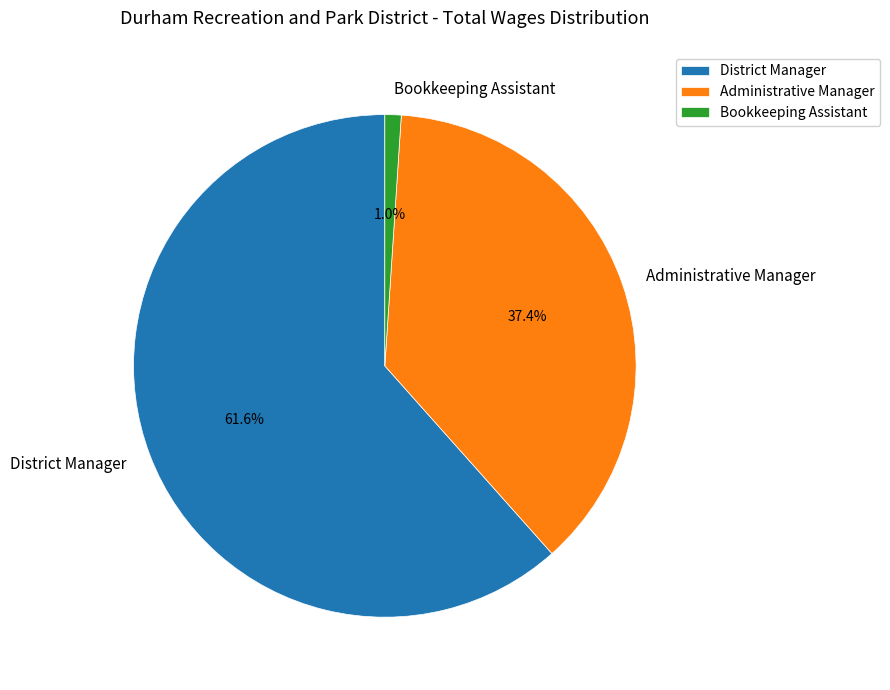

Which slice is the smallest?

Bookkeeping Assistant